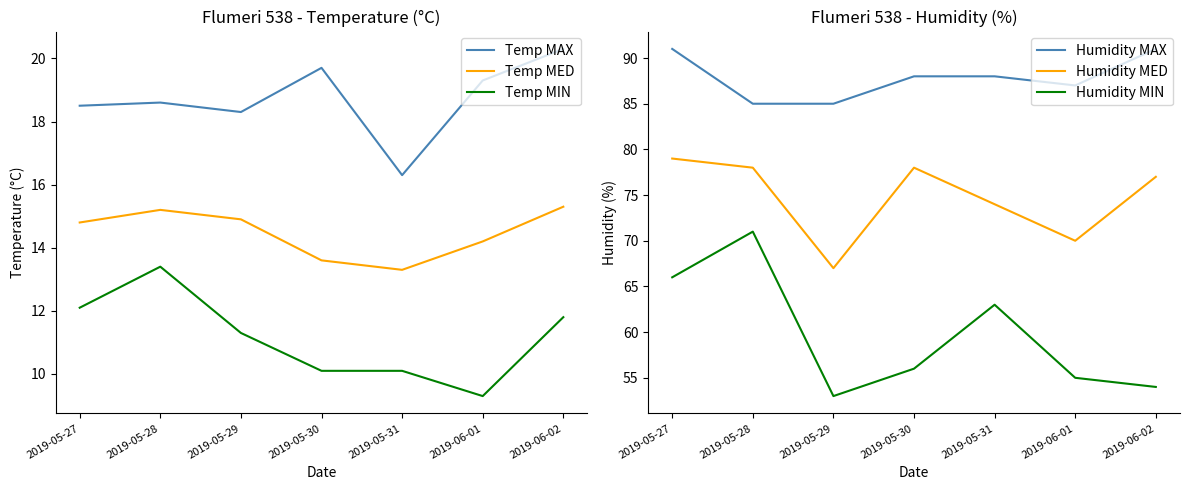

What is the value of the Temp MIN point at the 1st from the left?

12.1